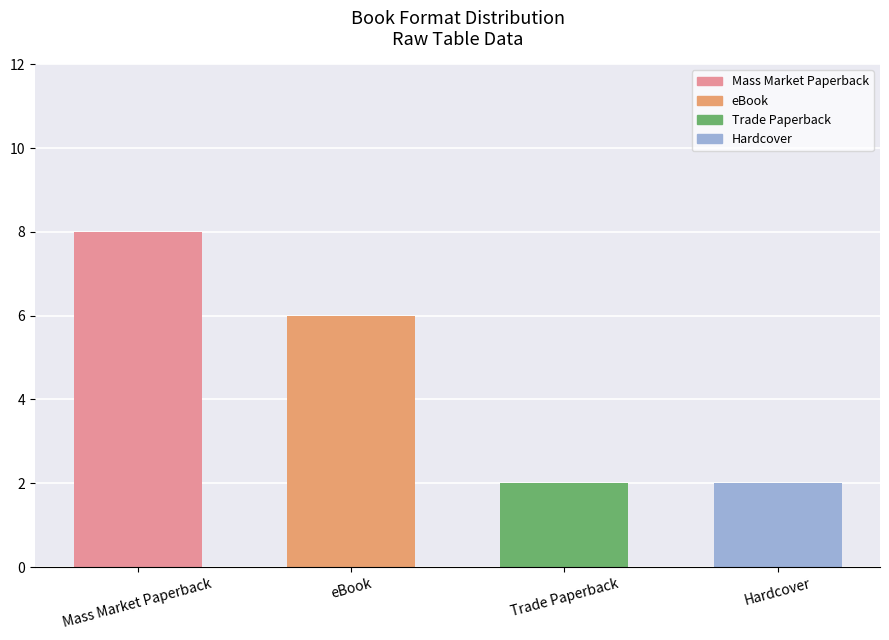

Reading left to right, transcribe all the data shown in this chart.

Mass Market Paperback=8	eBook=6	Trade Paperback=2	Hardcover=2